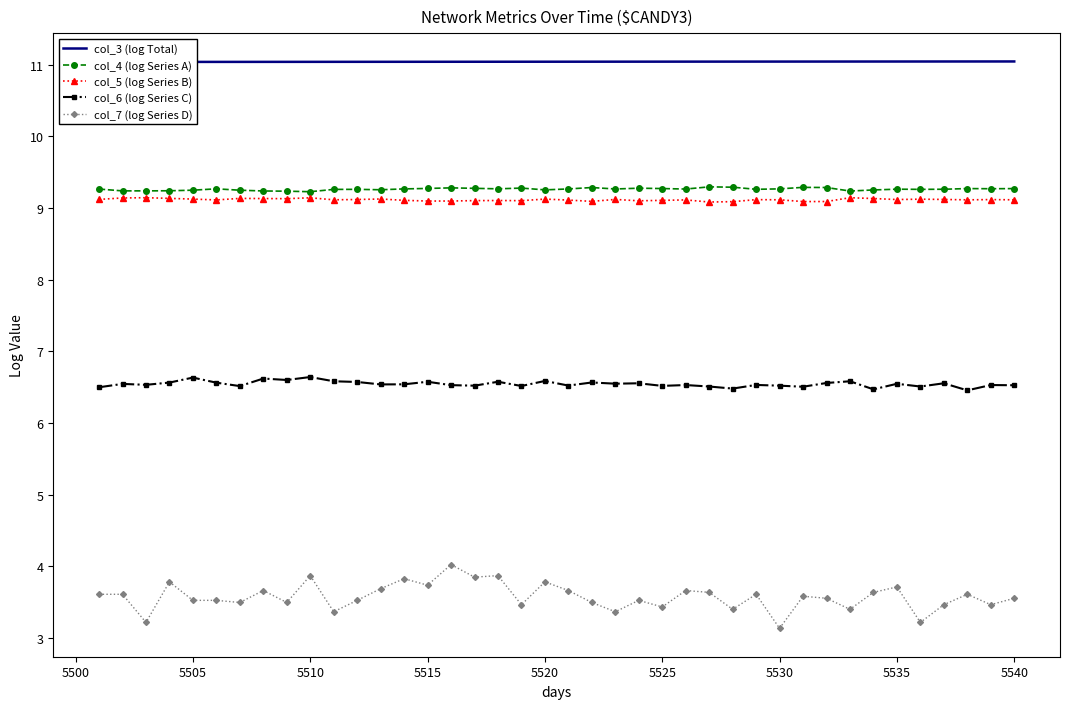

What is the minimum value for col_7 (log Series D)?

3.1